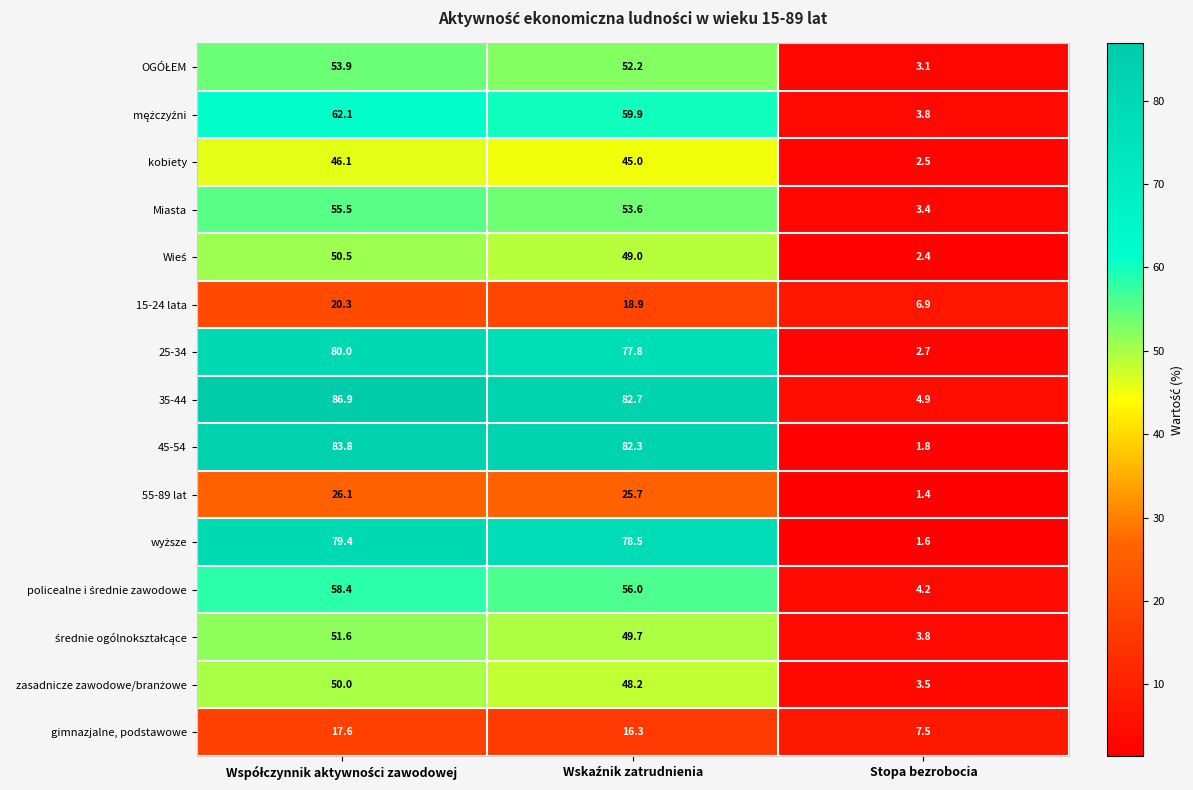

What is the difference between the maximum and minimum values in the kobiety series?

43.6